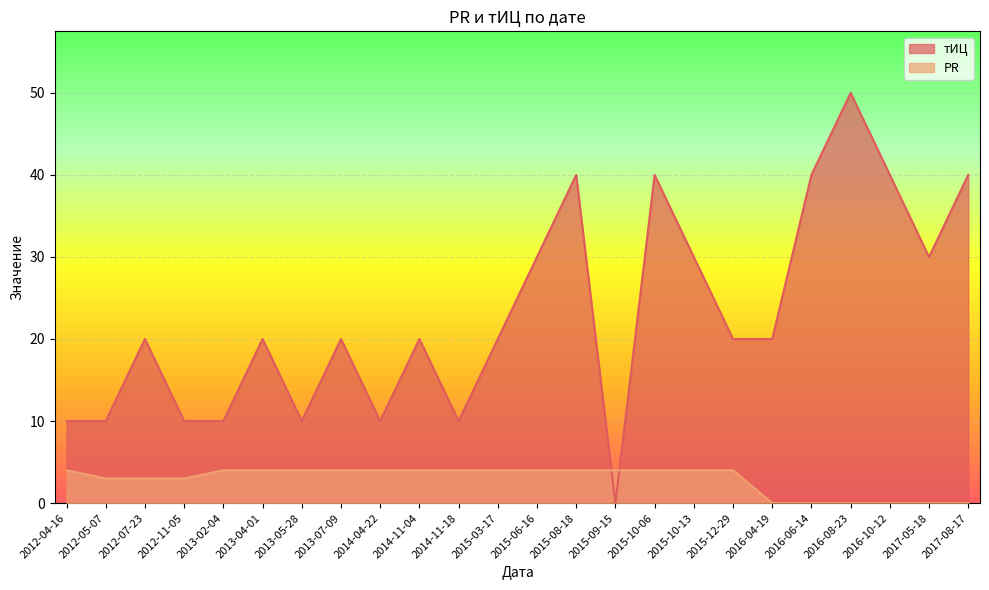

Which series has the largest total across all categories?

тИЦ